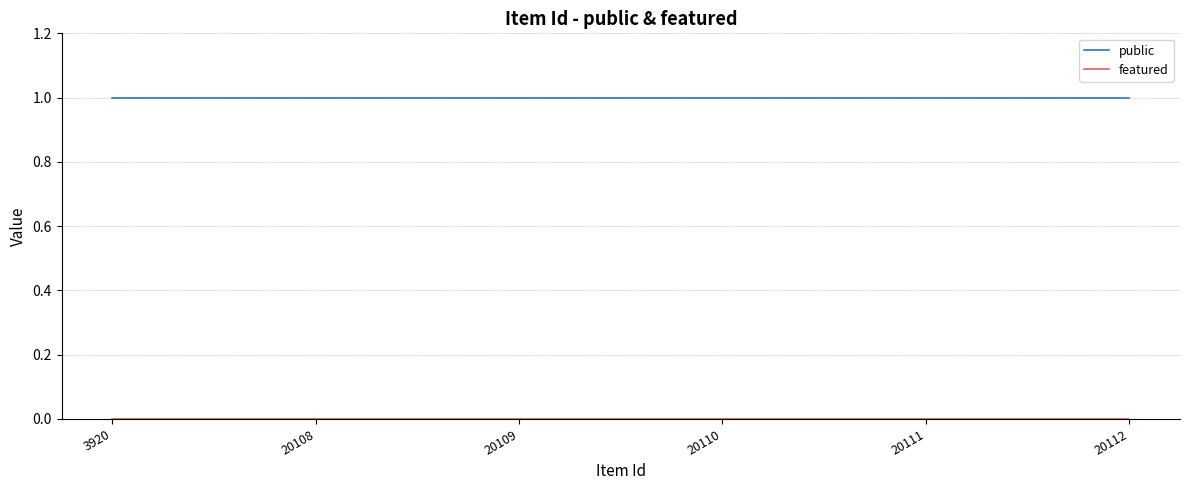

Which series has the largest total across all categories?

public